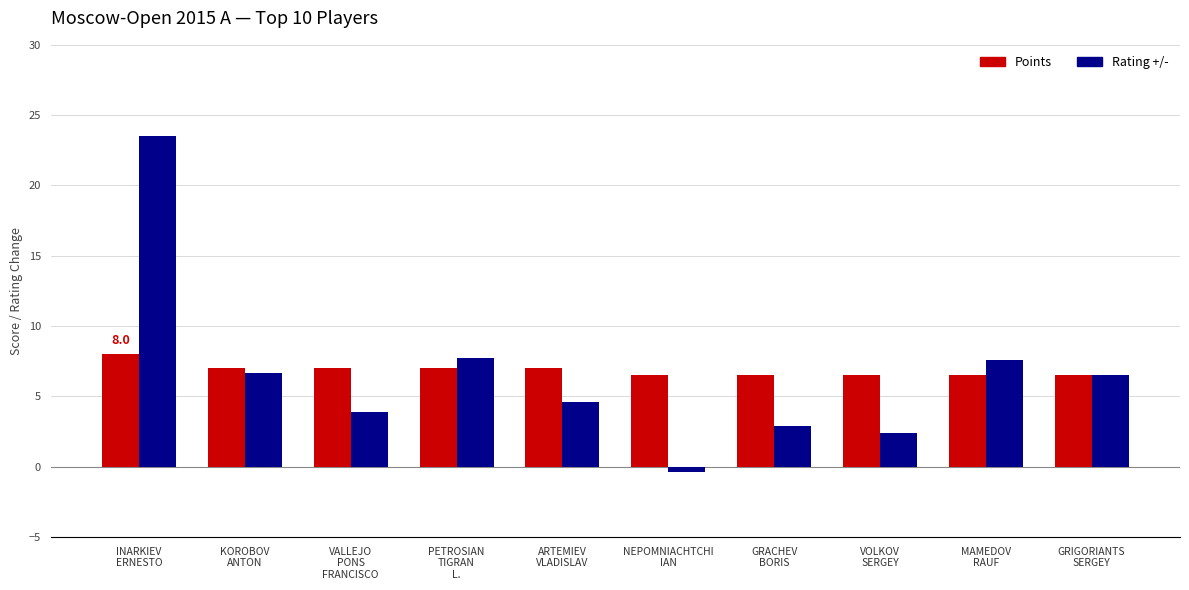

What is the total value across all series at GRIGORIANTS
SERGEY?

13.0